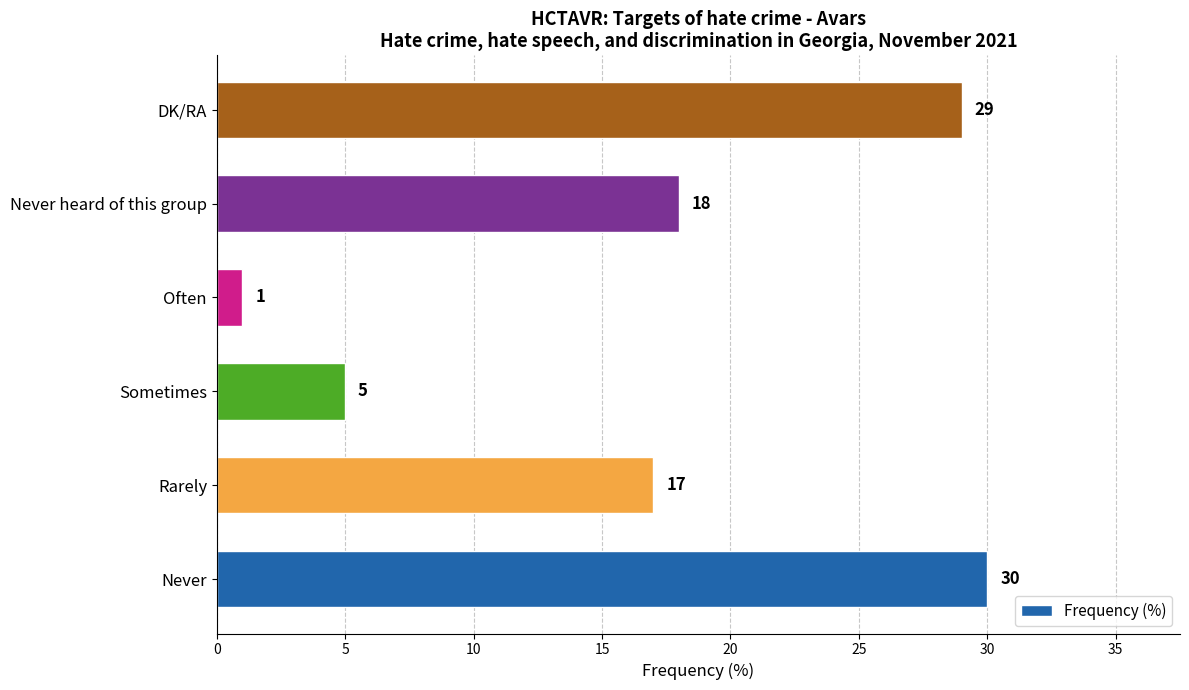

Is it true that the value at Rarely is 28?

False